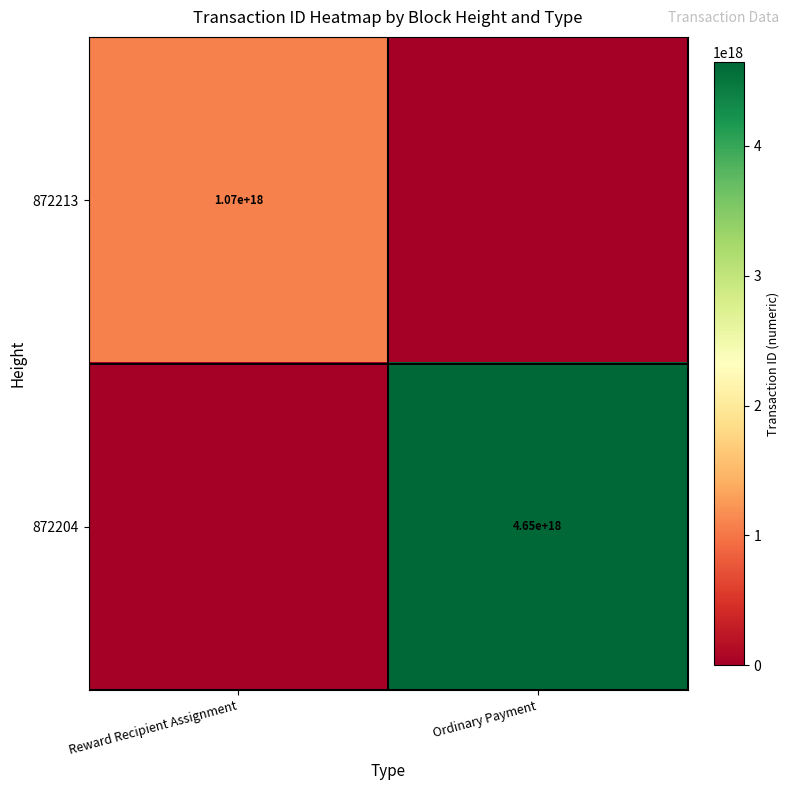

Between Reward Recipient Assignment and Ordinary Payment, which is larger?

Reward Recipient Assignment